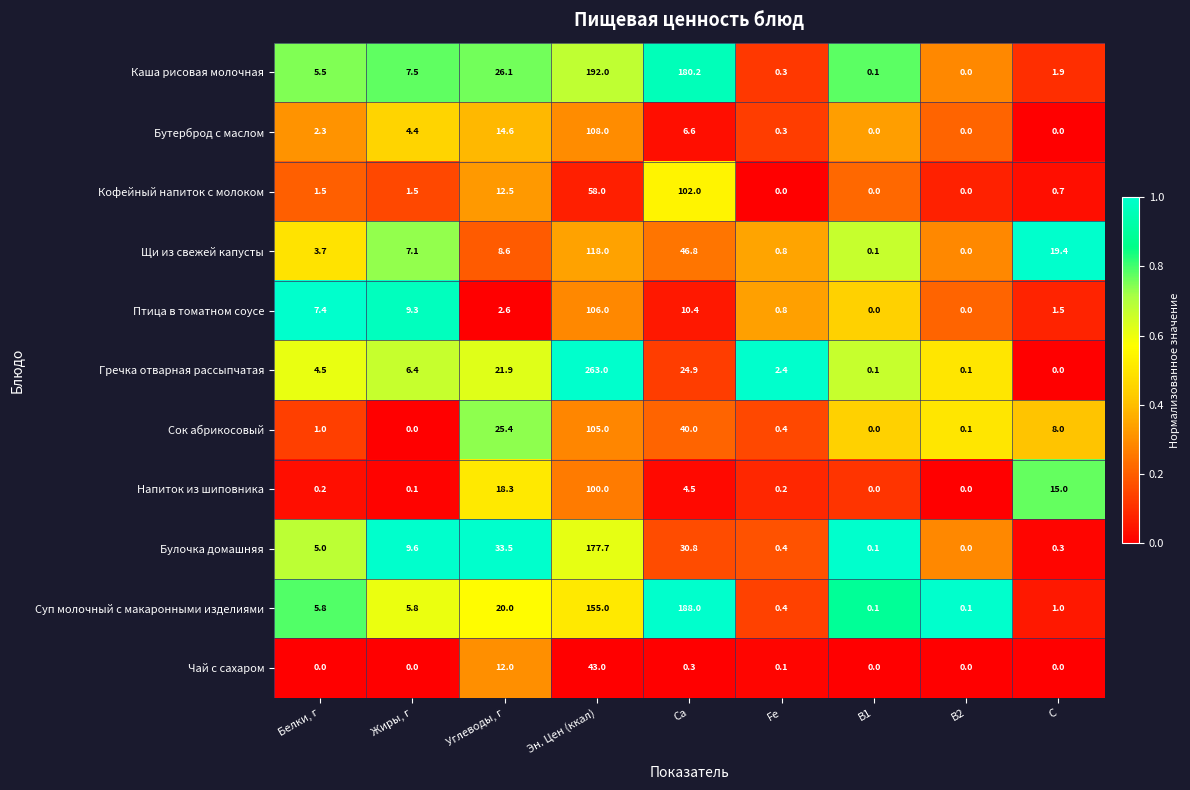

What is the difference between the second highest and minimum values in the Суп молочный с макаронными изделиями series?

154.9